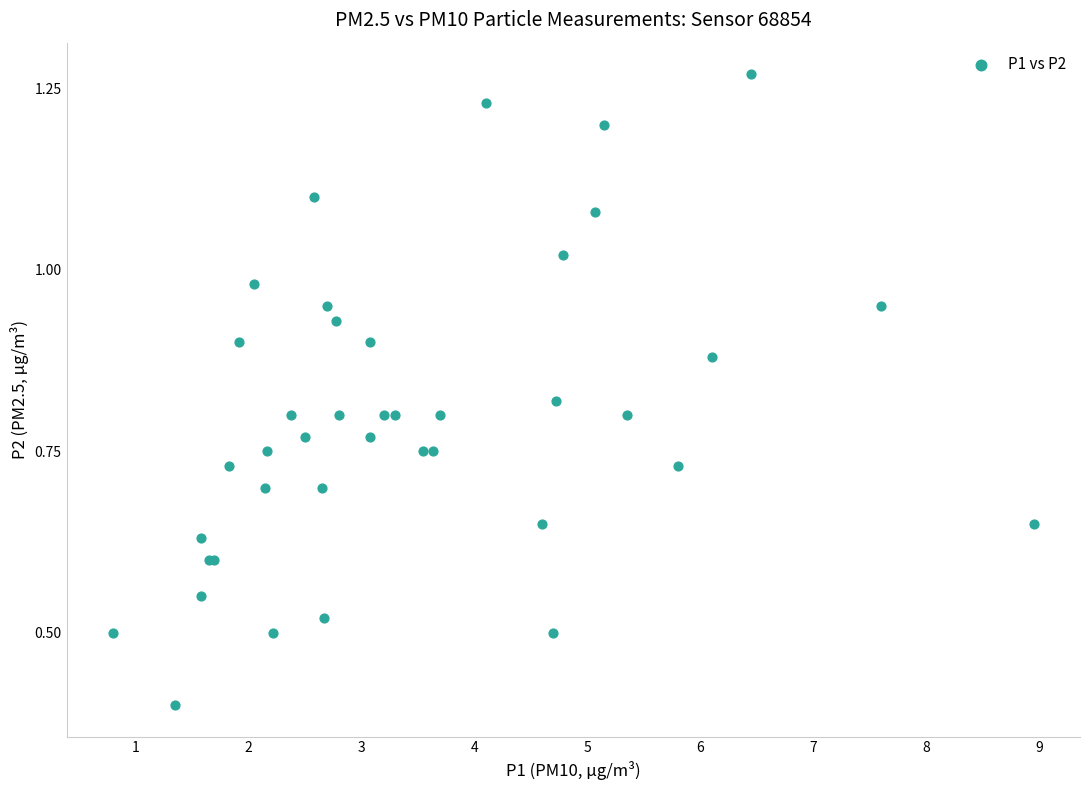

What Y value in the scatter plot is closest to 0?

0.4